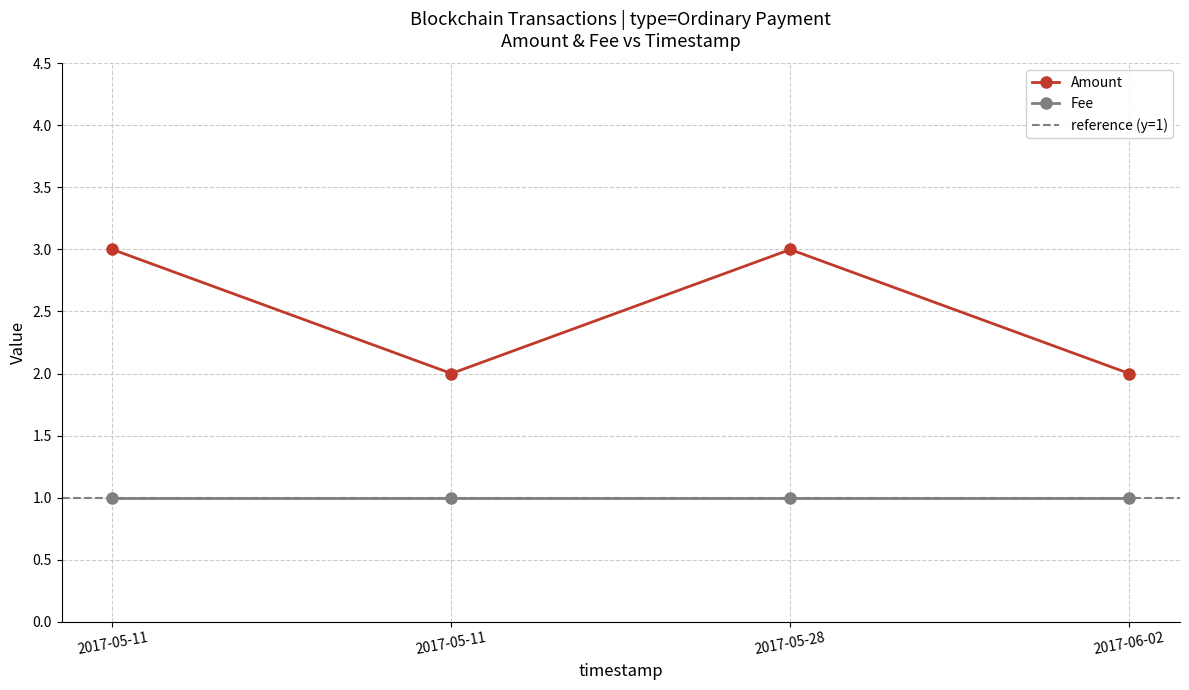

How many values in the Amount series are below 3?

2